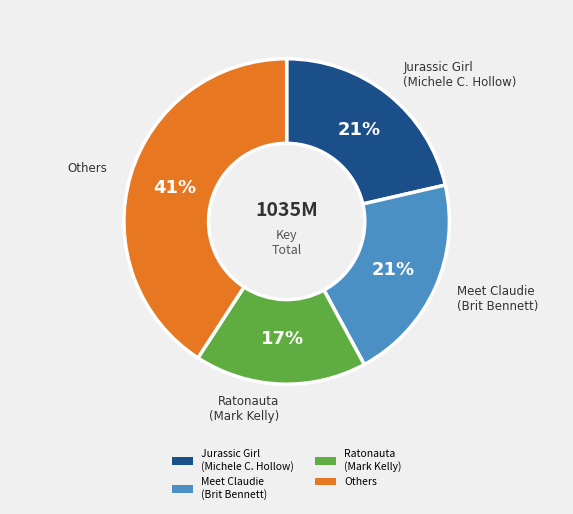

Is it true that Jurassic Girl (Michele C. Hollow) is 21% of the pie?

True